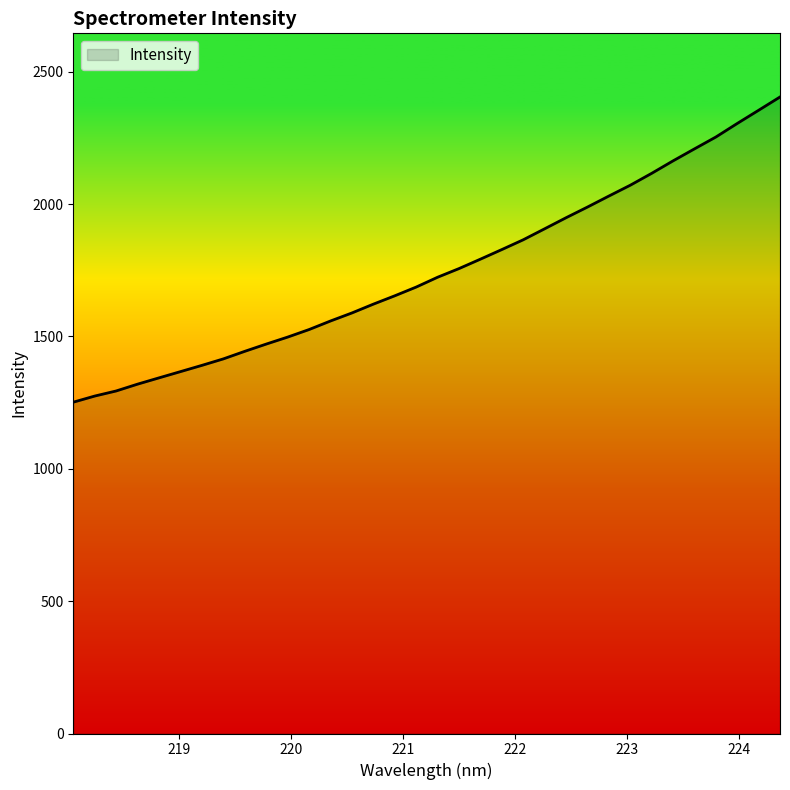

What is the difference between the maximum and minimum values?

1153.0